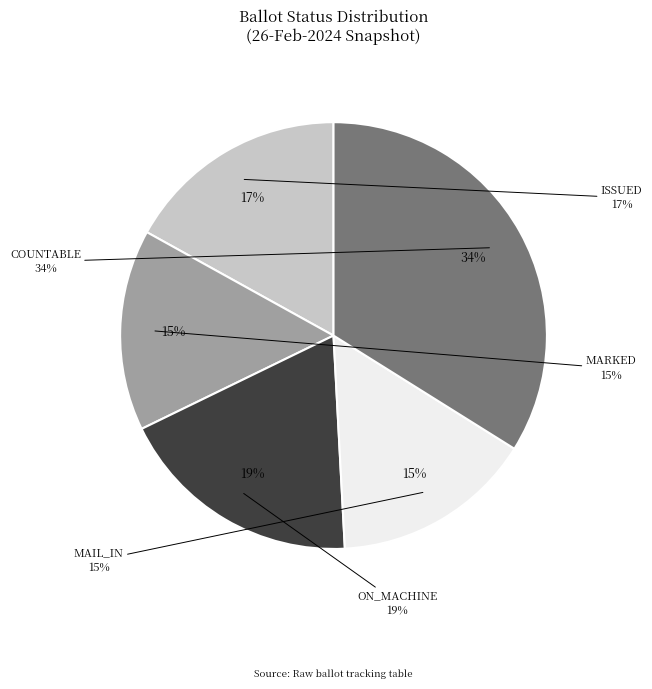

Approximately how many times larger is the value at ON_MACHINE compared to ISSUED?

1.1